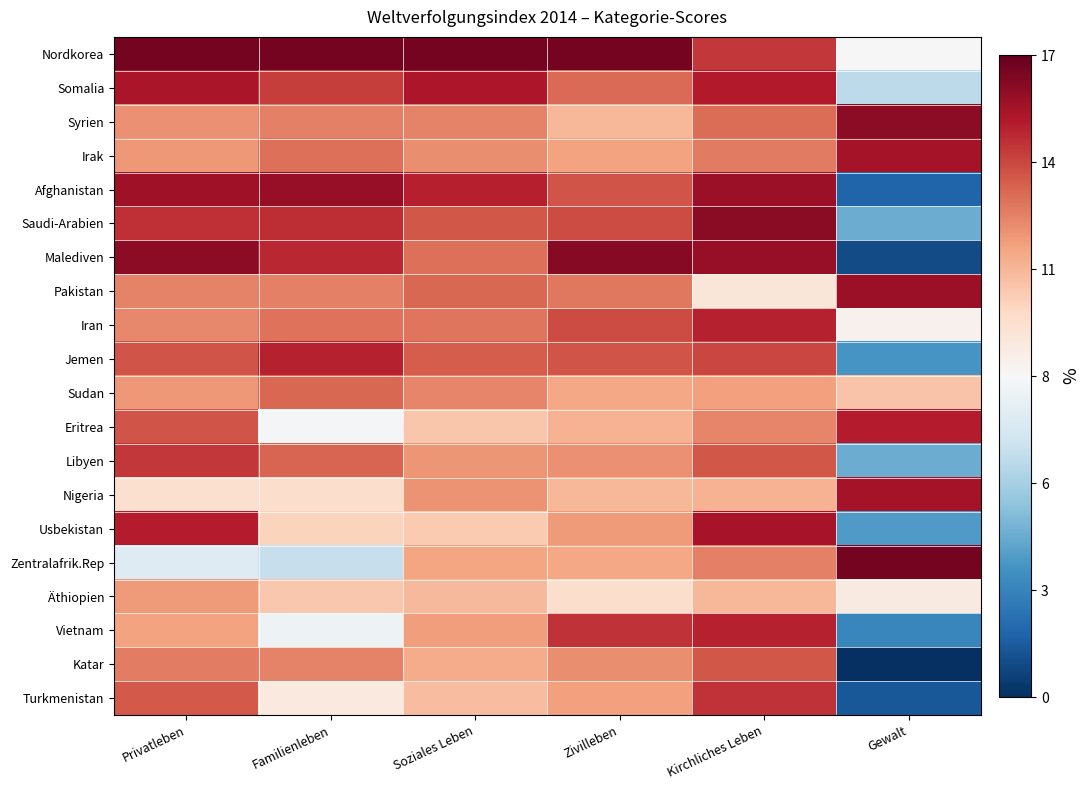

At how many categories does at least one series exceed 1?

6